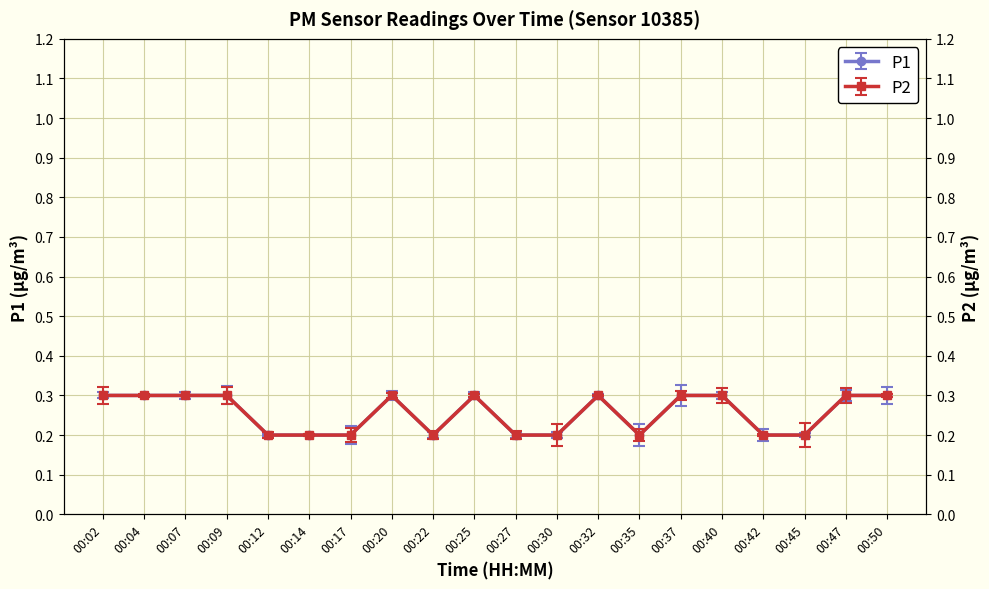

What are all the series names shown in the legend?

P1, P2